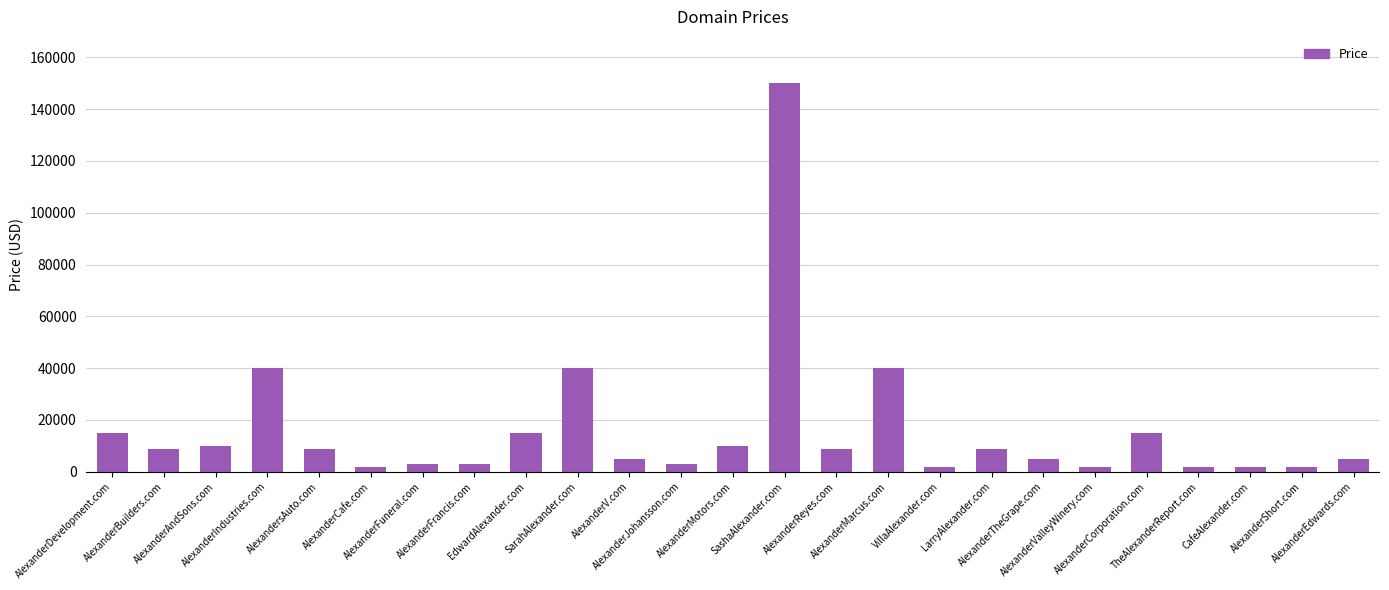

Which has a higher value, LarryAlexander.com or AlexanderMarcus.com?

AlexanderMarcus.com